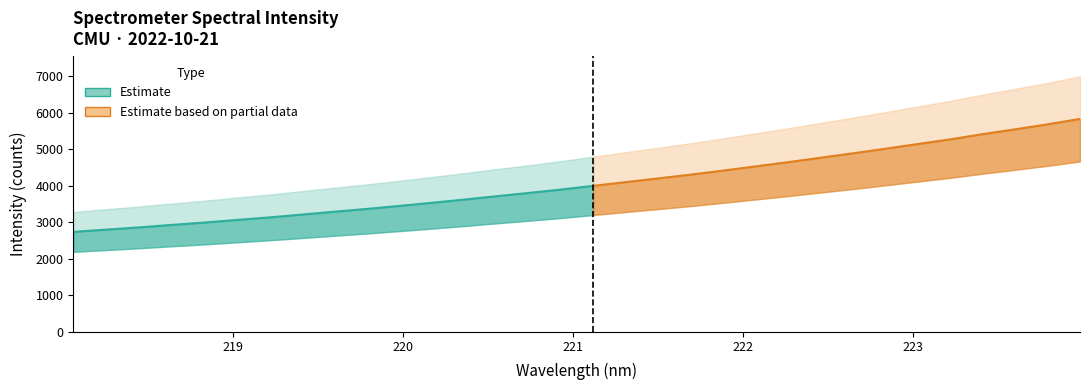

What is the difference between the maximum and minimum values?

3092.3